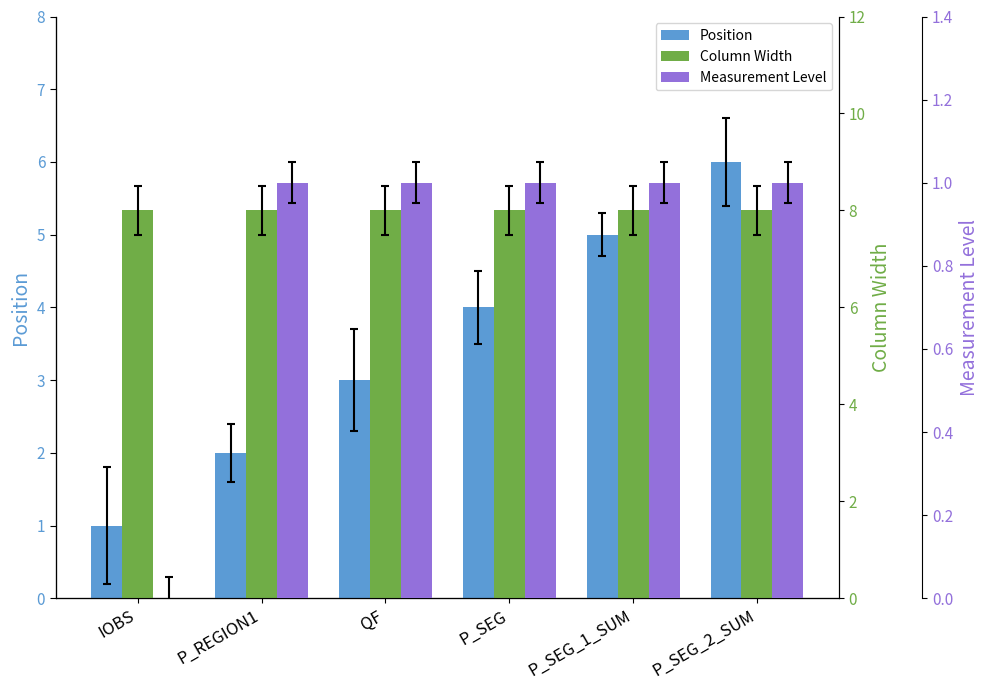

At which label is Column Width closest to 8?

IOBS